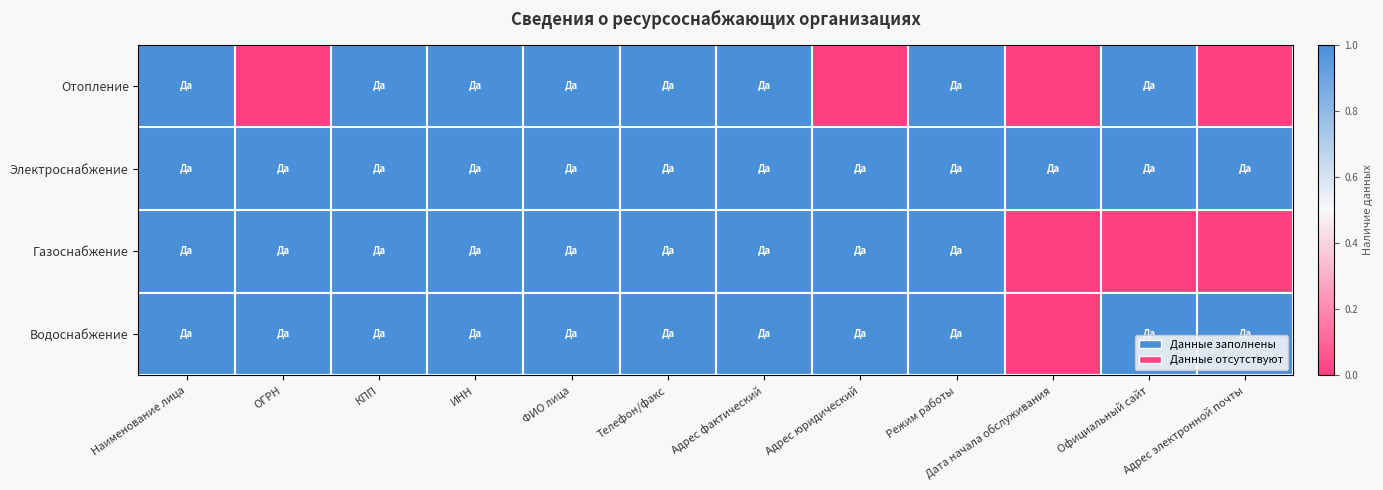

Reading left to right, what are all the values shown in this chart?

Отопление: Наименование лица=1	ОГРН=0	КПП=1	ИНН=1	ФИО лица=1	Телефон/факс=1	Адрес фактический=1	Адрес юридический=0	Режим работы=1	Дата начала обслуживания=0	Официальный сайт=1	Адрес электронной почты=0
Электроснабжение: Наименование лица=1	ОГРН=1	КПП=1	ИНН=1	ФИО лица=1	Телефон/факс=1	Адрес фактический=1	Адрес юридический=1	Режим работы=1	Дата начала обслуживания=1	Официальный сайт=1	Адрес электронной почты=1
Газоснабжение: Наименование лица=1	ОГРН=1	КПП=1	ИНН=1	ФИО лица=1	Телефон/факс=1	Адрес фактический=1	Адрес юридический=1	Режим работы=1	Дата начала обслуживания=0	Официальный сайт=0	Адрес электронной почты=0
Водоснабжение: Наименование лица=1	ОГРН=1	КПП=1	ИНН=1	ФИО лица=1	Телефон/факс=1	Адрес фактический=1	Адрес юридический=1	Режим работы=1	Дата начала обслуживания=0	Официальный сайт=1	Адрес электронной почты=1